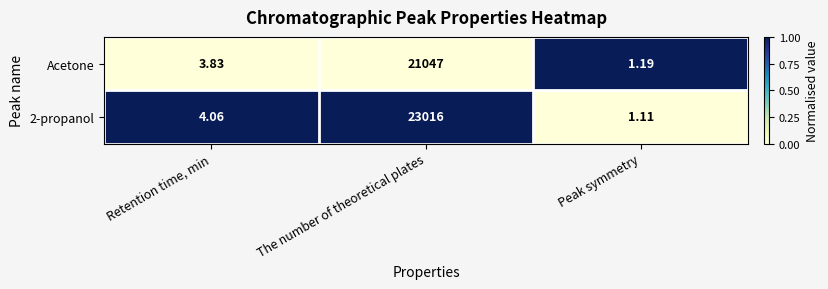

At which category is the sum across all series the highest?

The number of theoretical plates